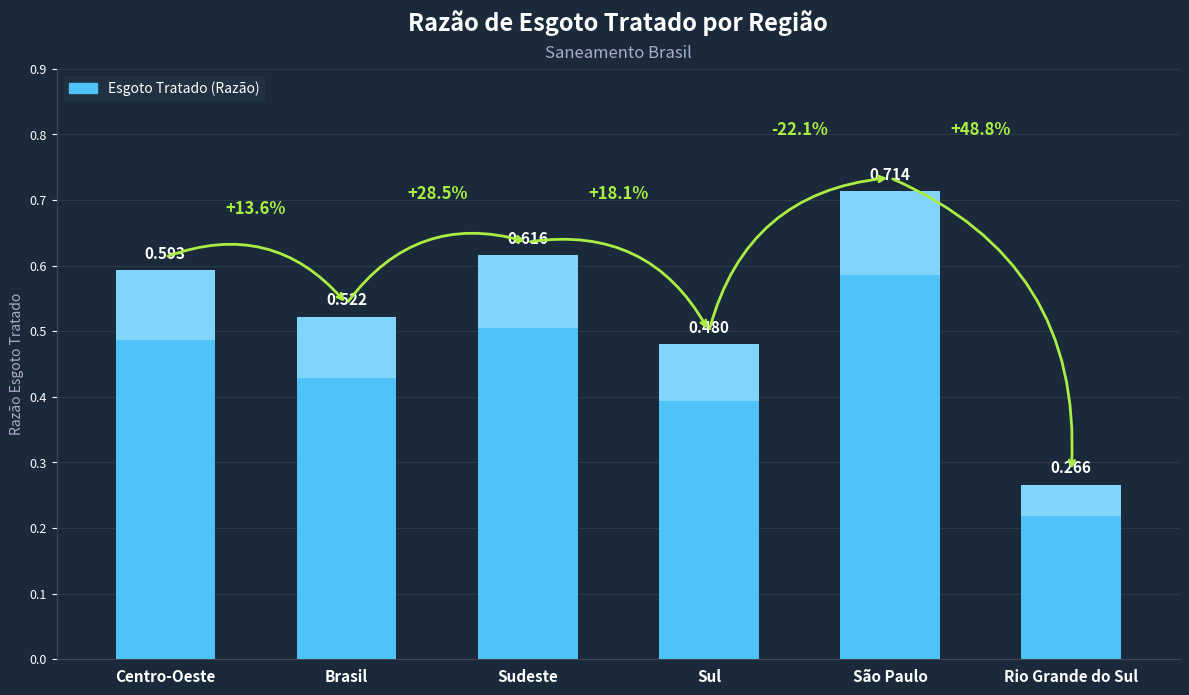

Reading left to right, what are all the values shown in this chart?

0.6	0.5	0.6	0.5	0.7	0.3